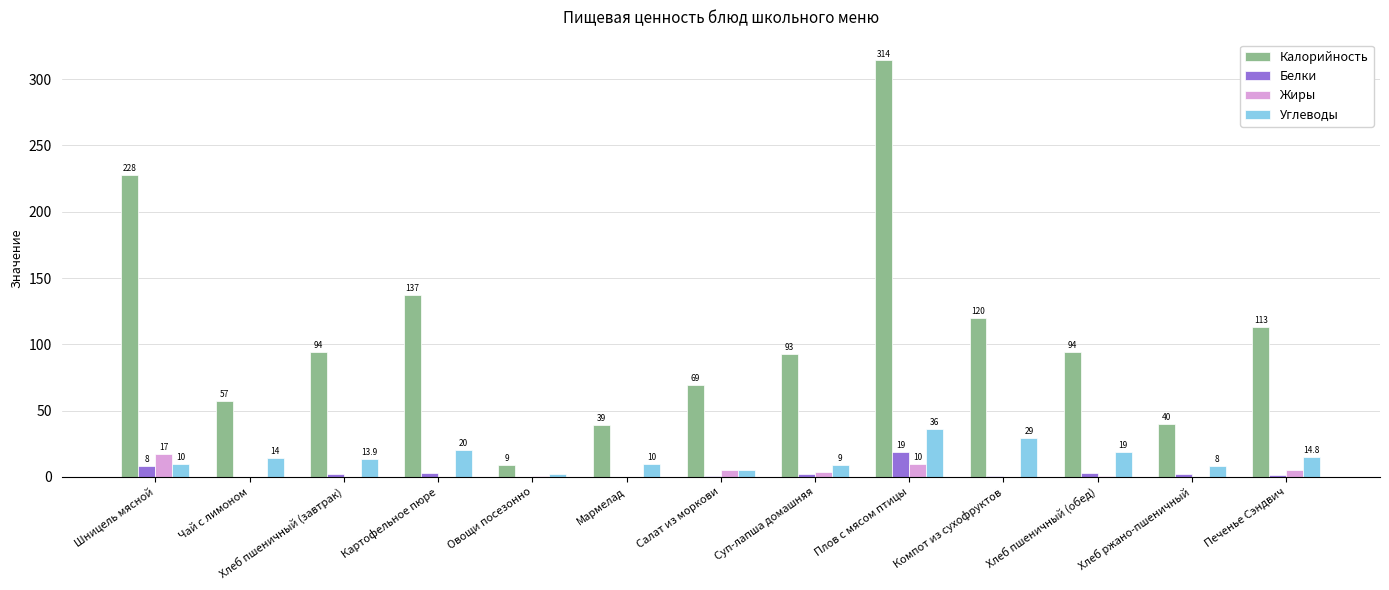

The Калорийность series shows 69.0 at Салат из моркови. True or false?

True